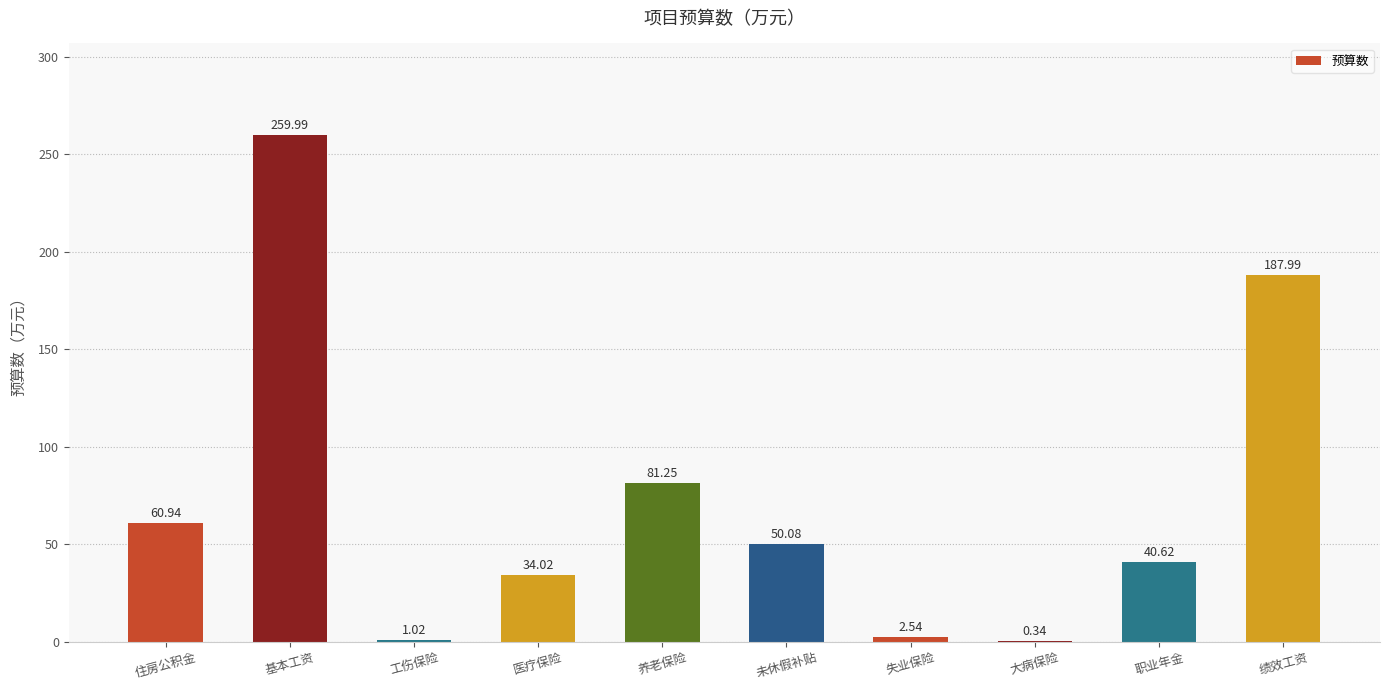

What is the sum of all values?

718.8